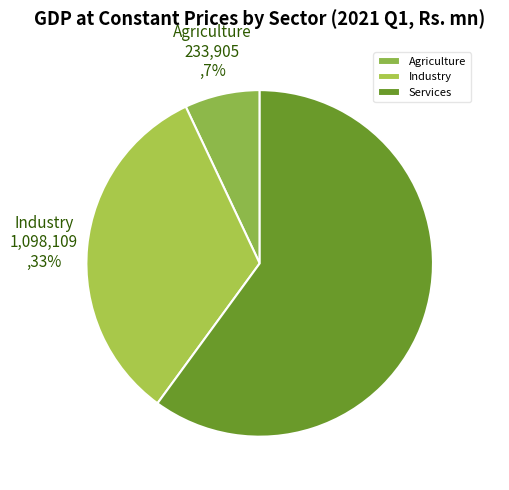

To the nearest percent, what portion does Industry represent?

33%